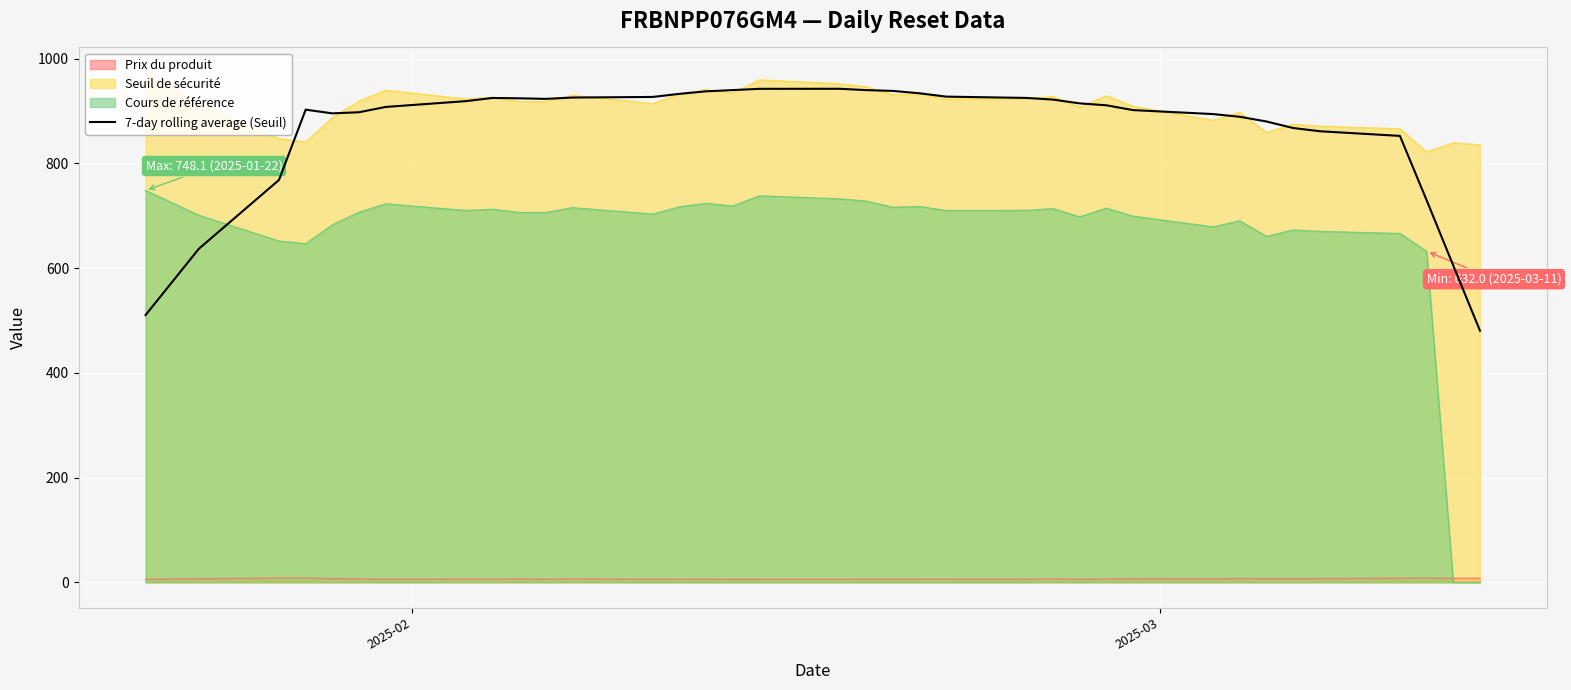

Count the number of data series in this chart.

4